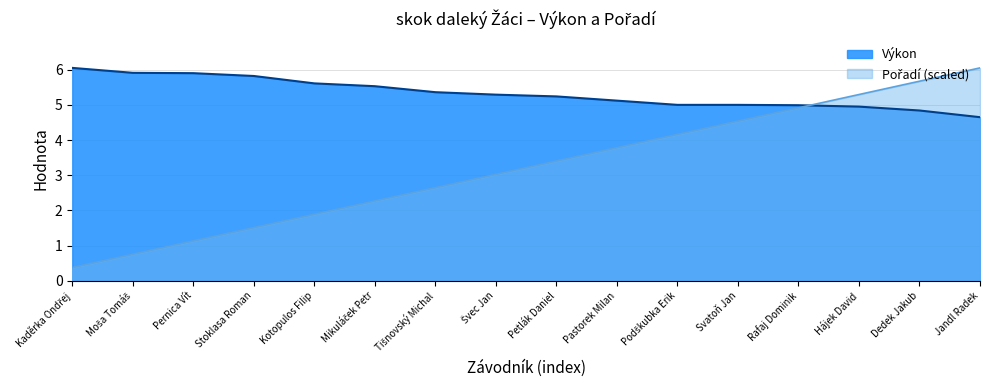

Count the number of categories in the chart.

16